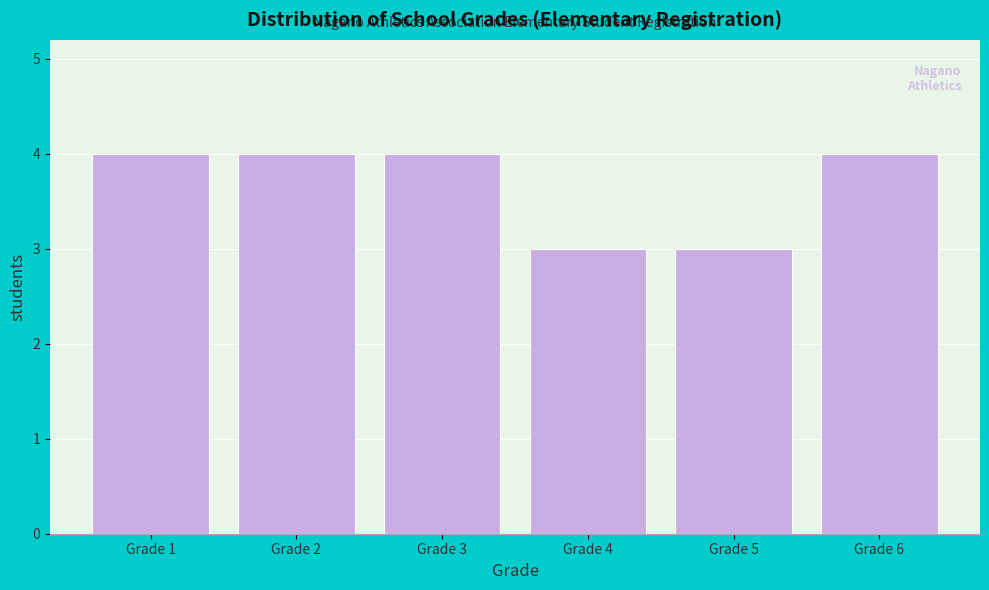

Reading left to right, transcribe all the data shown in this chart.

Grade 1=4	Grade 2=4	Grade 3=4	Grade 4=3	Grade 5=3	Grade 6=4